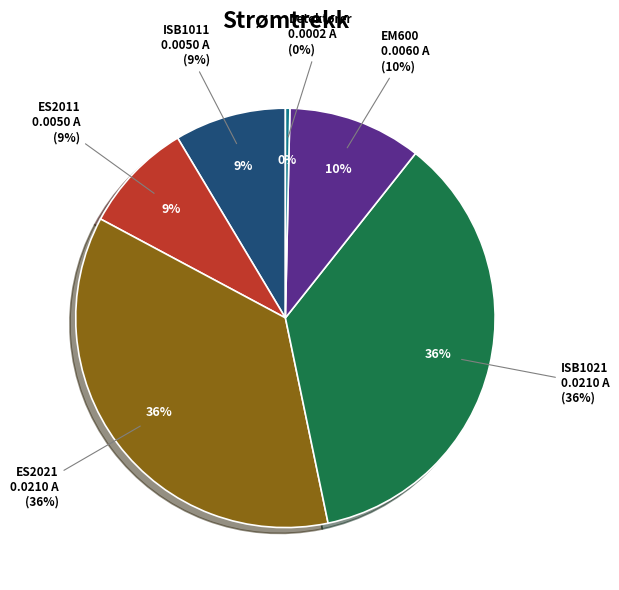

How many segments does this pie chart have?

6